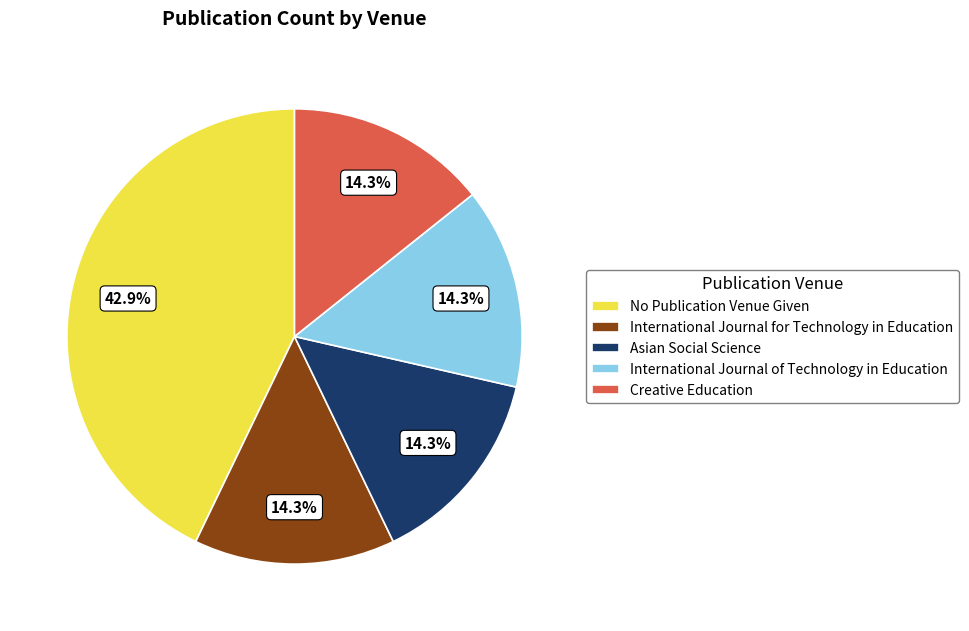

Is there any slice that represents more than half of the pie?

No